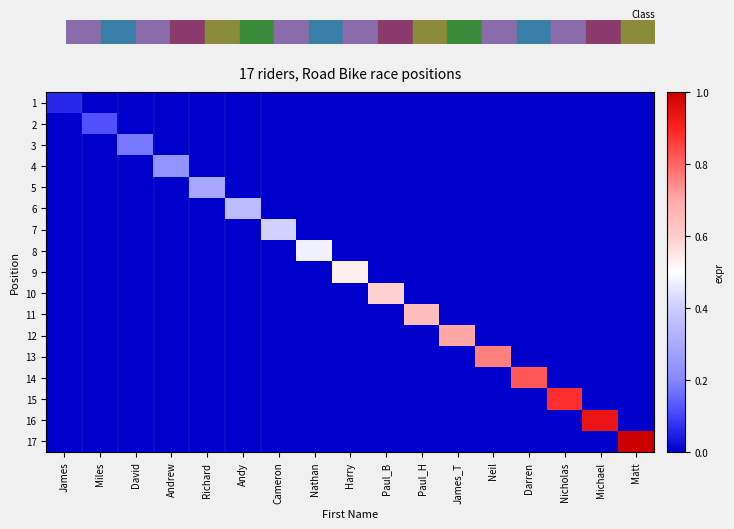

At Paul_B, list the series in order from smallest to largest.

1, 2, 3, 4, 5, 6, 7, 8, 9, 11, 12, 13, 14, 15, 16, 17, 10